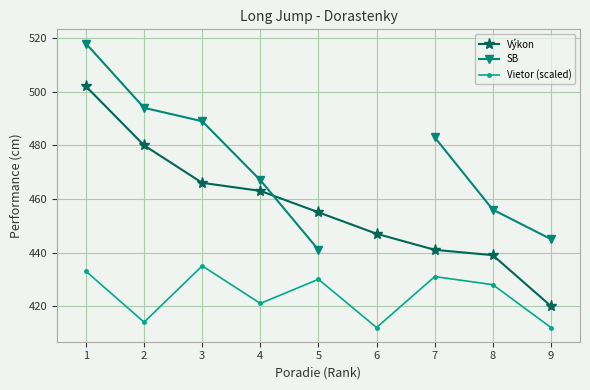

Which has a higher value, 9 or 5?

5